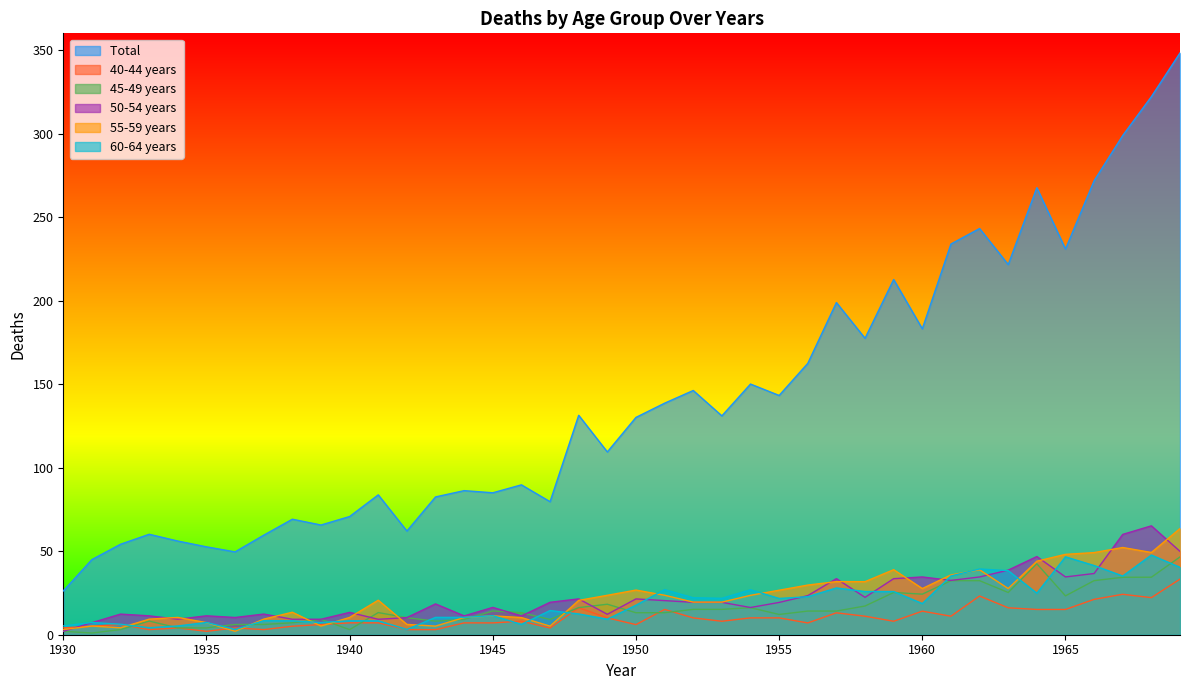

How many interior local peaks does the 40-44 years series have?

13